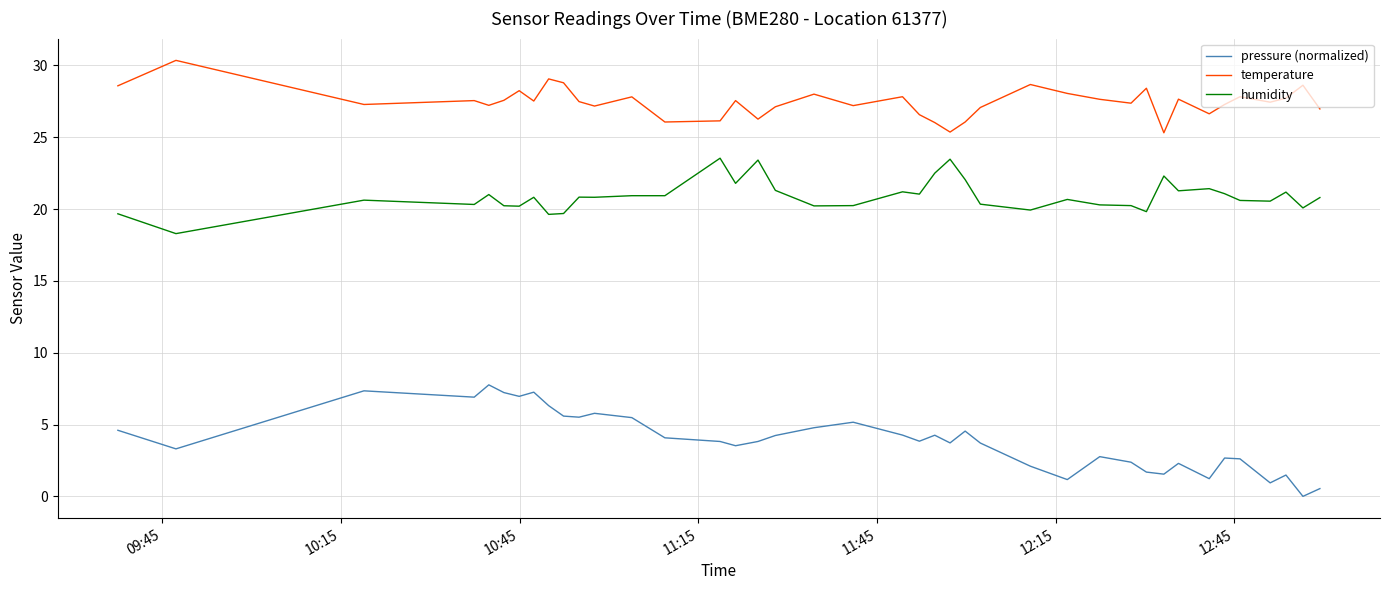

What is the minimum value for humidity?

18.3